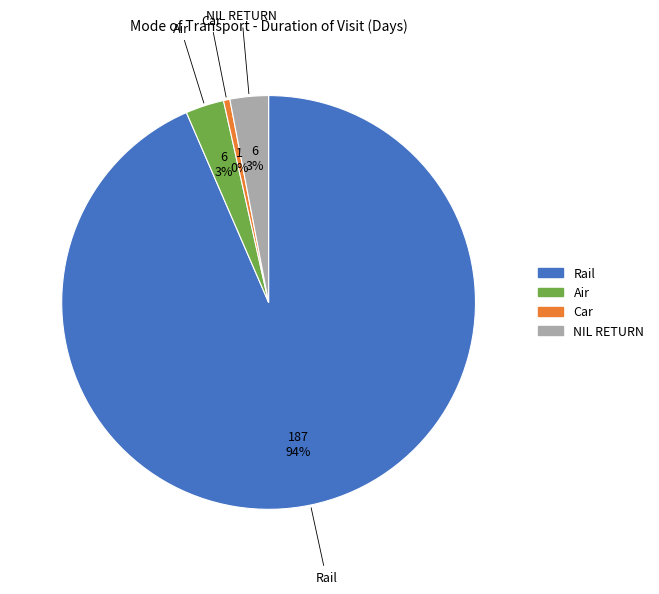

Combined, do Air and Rail account for over 50%?

Yes